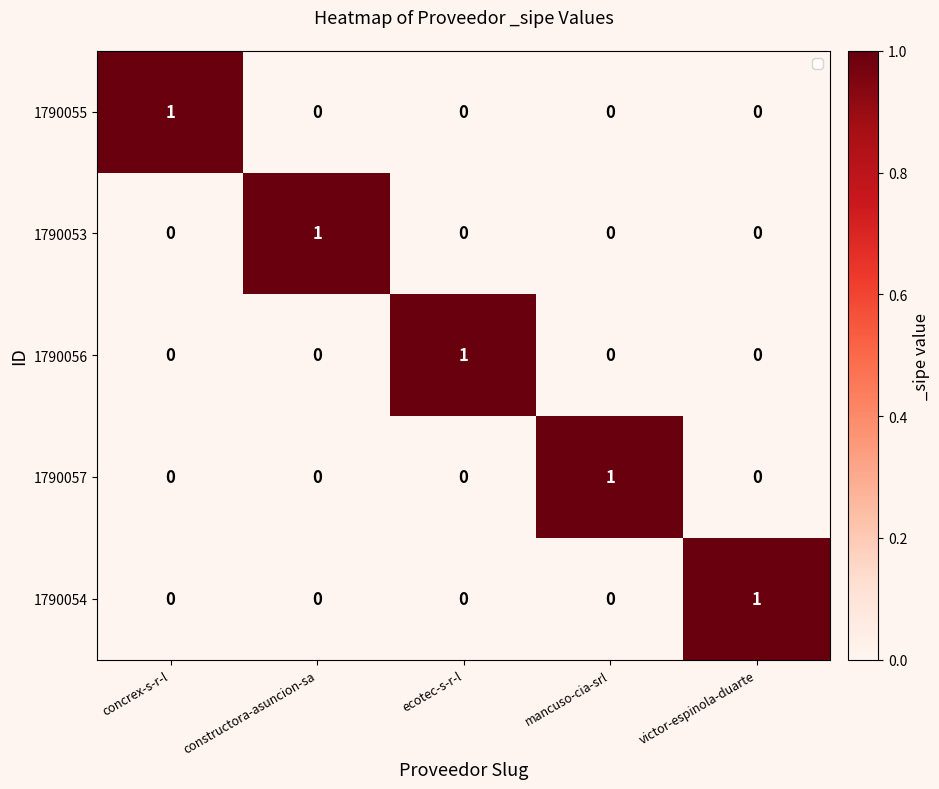

What is the total value across all series at ecotec-s-r-l?

1